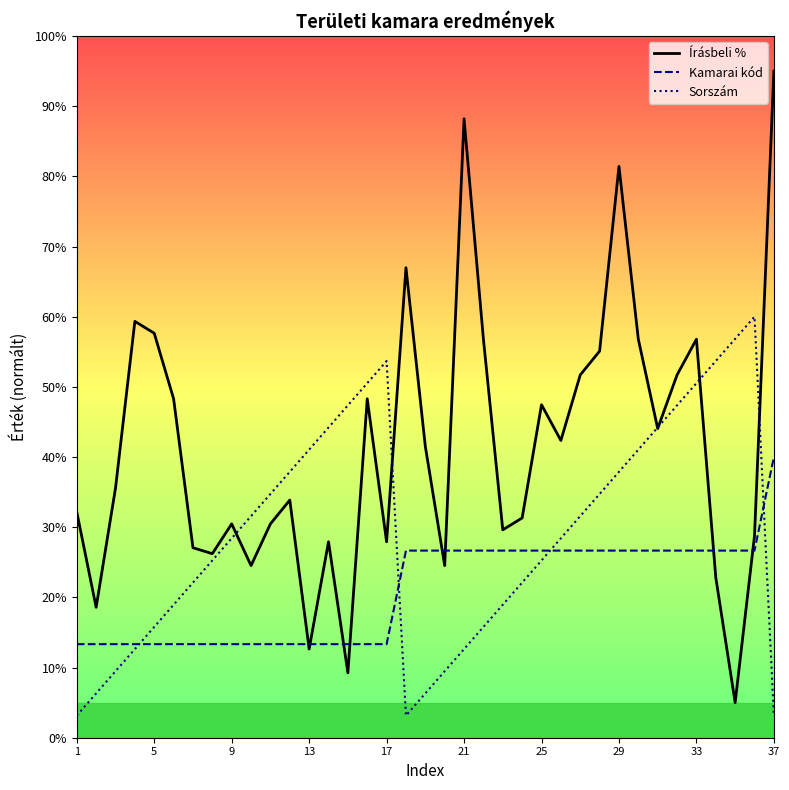

What is the average value of the Kamarai kód series?

20.9